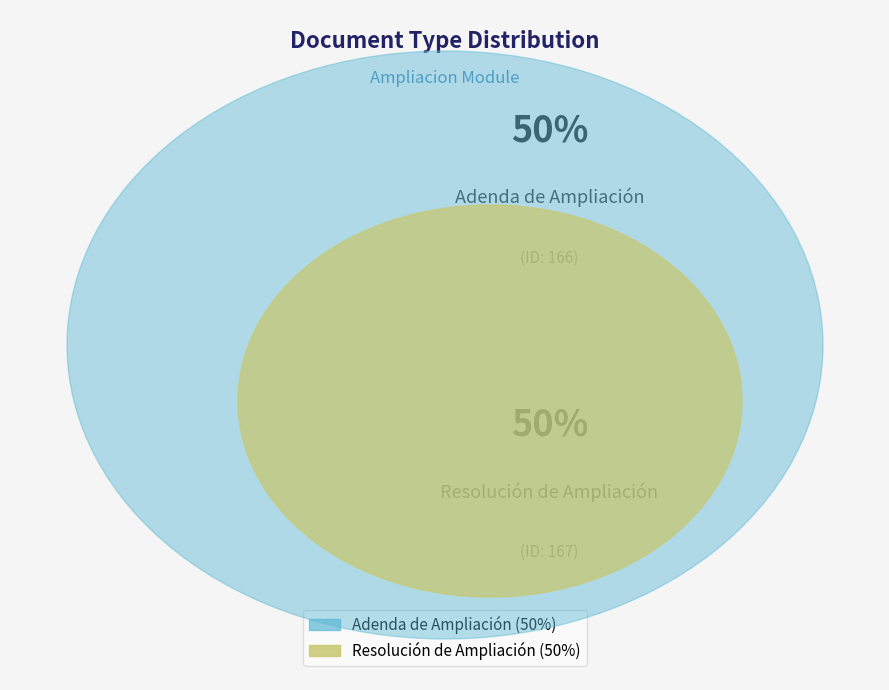

What is the smallest slice in the pie chart?

Adenda de Ampliación